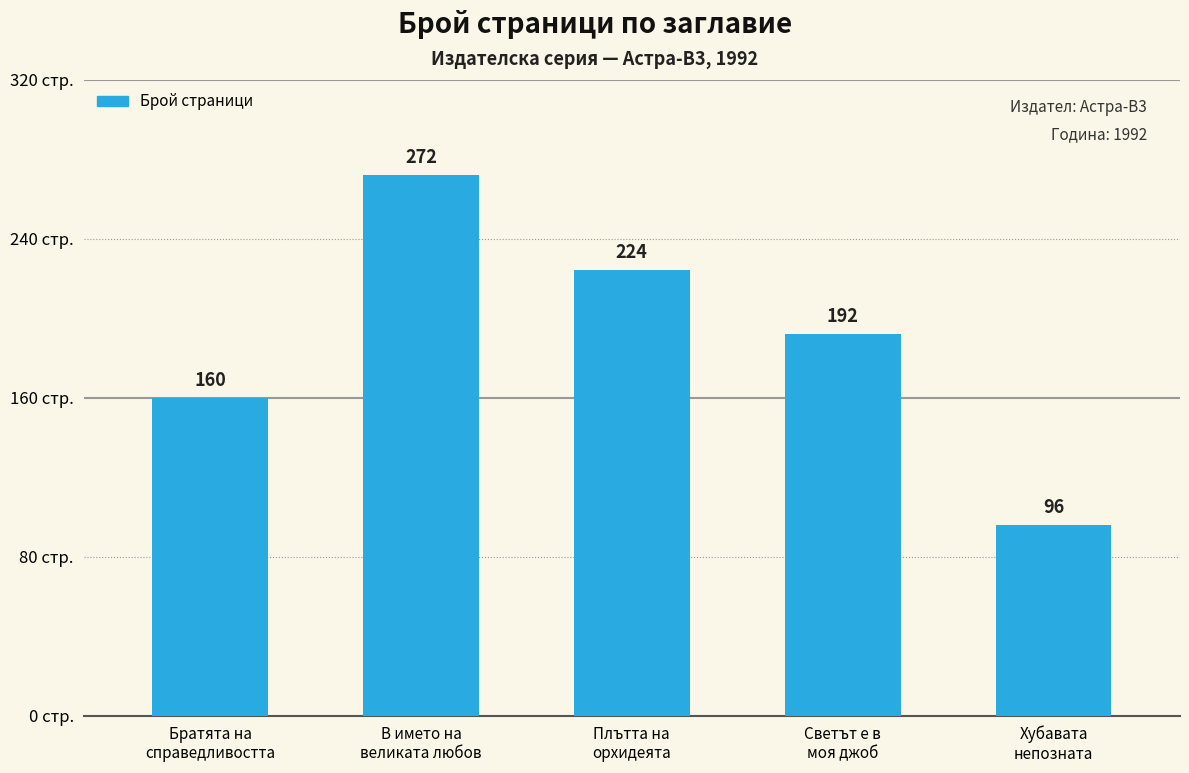

What is the approximate value at Плътта на
орхидеята?

224